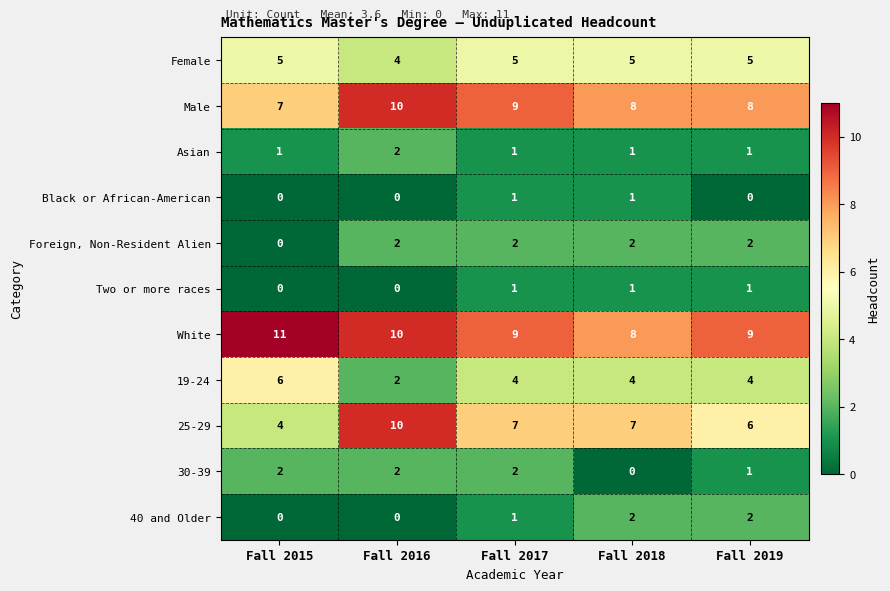

What is the total value across all series at Fall 2015?

36